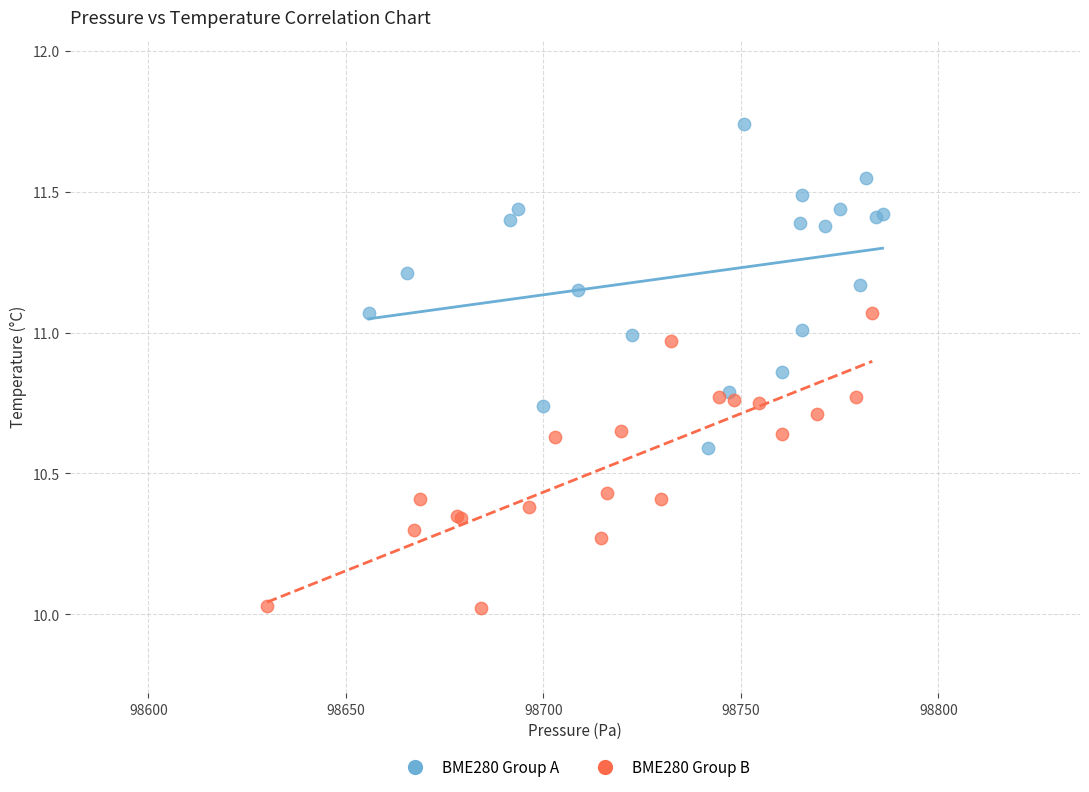

Which series contains the highest Y value?

BME280 Group A